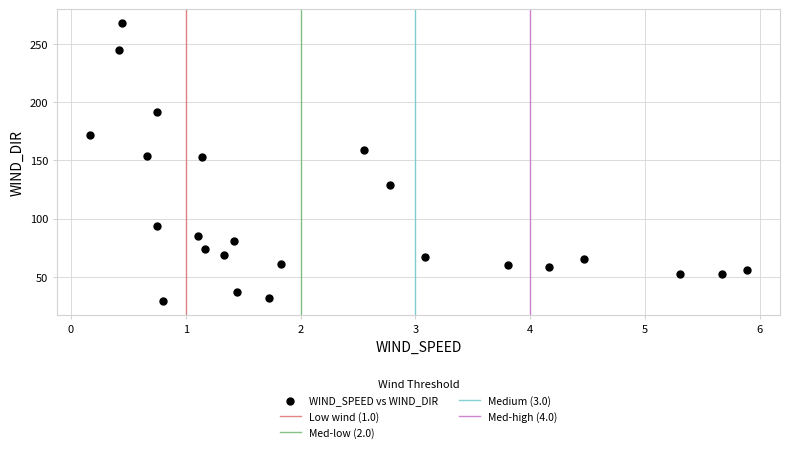

What is the range of Y values (max minus min)?

239